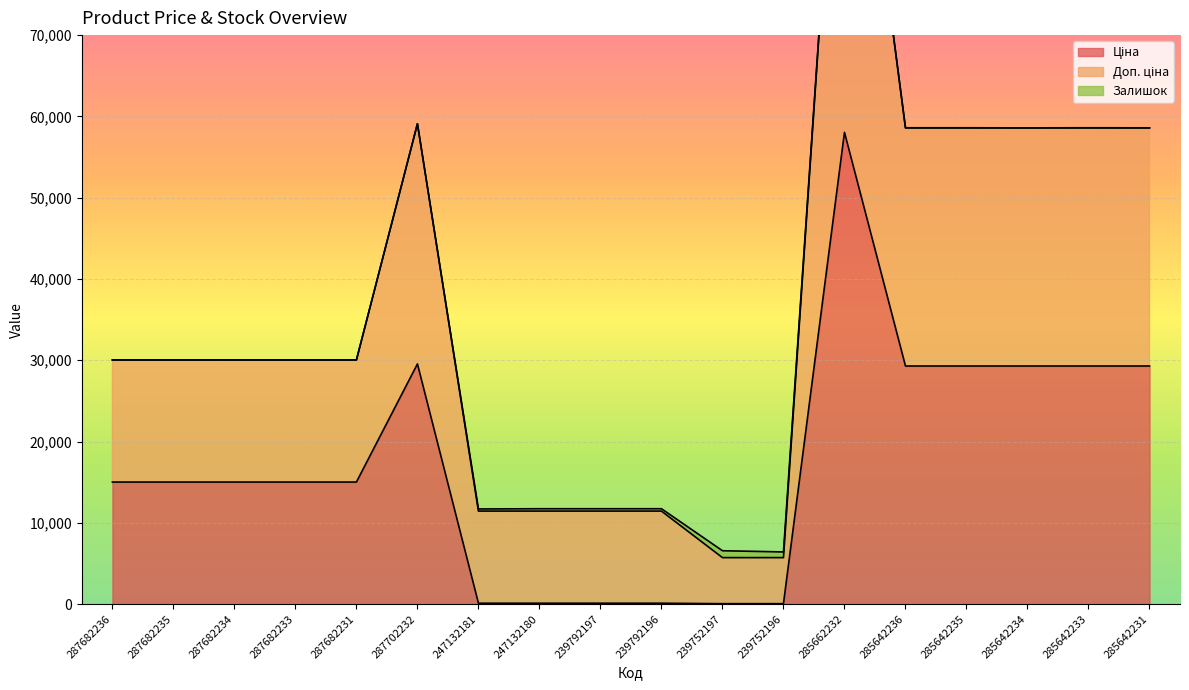

What is the label of the 6th point from the right?

285662232